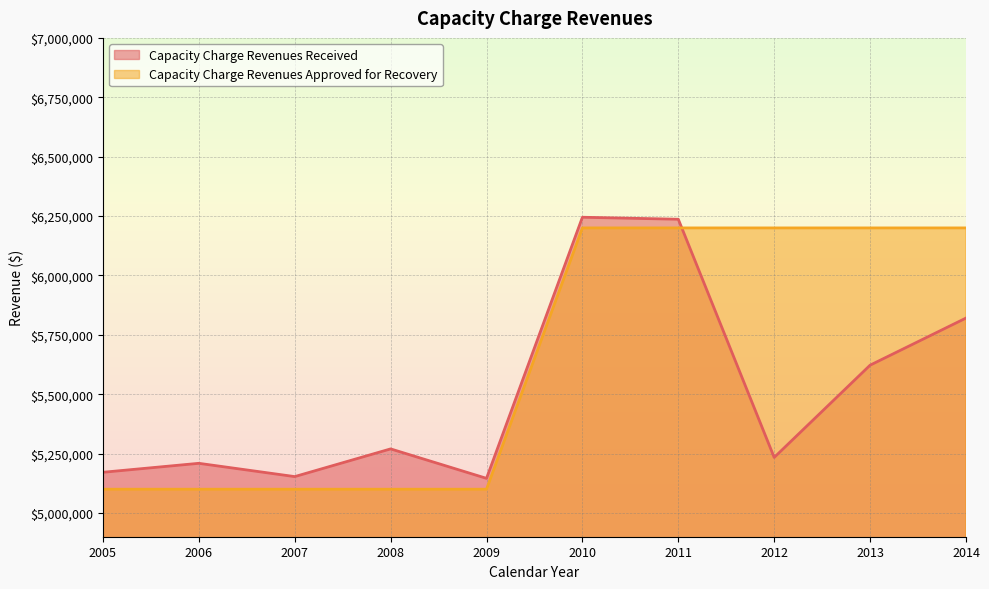

Reading left to right, list all the values displayed in this chart.

Capacity Charge Revenues Received: 5171278.6	5209030.0	5153088.2	5269708.9	5145702.4	6244909.6	6236503.7	5233738.6	5622140.6	5820505.3
Capacity Charge Revenues Approved for Recovery: 5100000.0	5100000.0	5100000.0	5100000.0	5100000.0	6200000.0	6200000.0	6200000.0	6200000.0	6200000.0